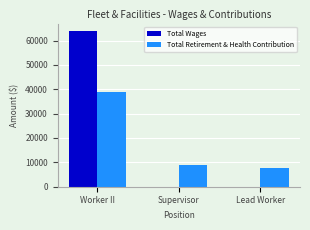

What is the sum of all Total Retirement & Health Contribution values?

55790